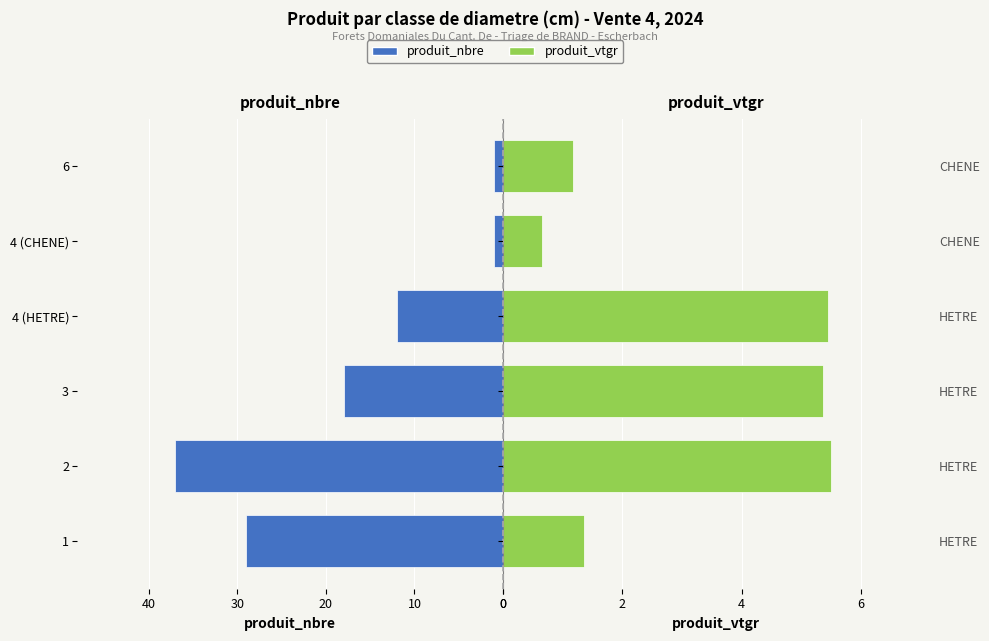

How many data points does each series have?

6